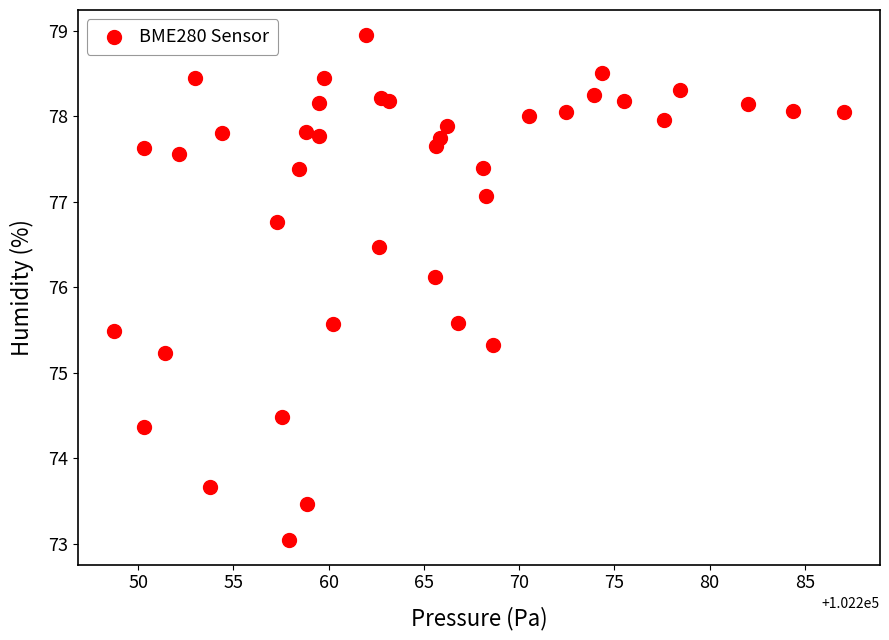

What Y value in the scatter plot is closest to 76?

76.1